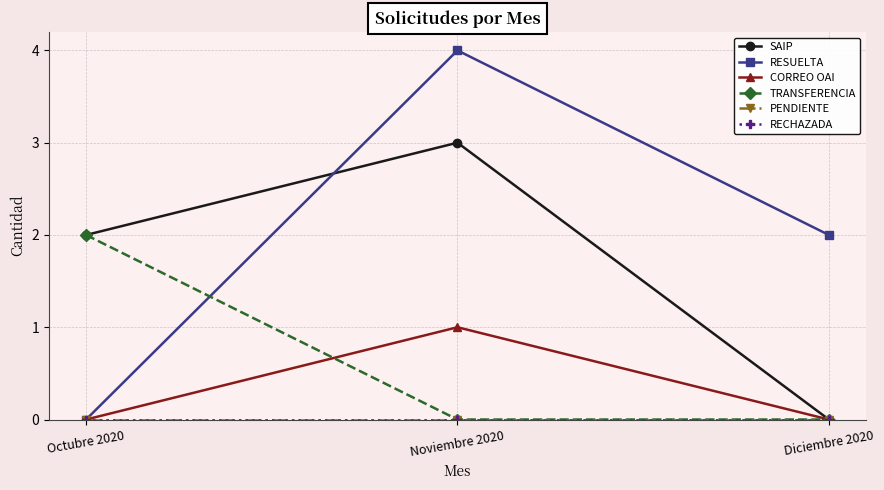

What is the value of the SAIP point at the 2nd from the left?

3